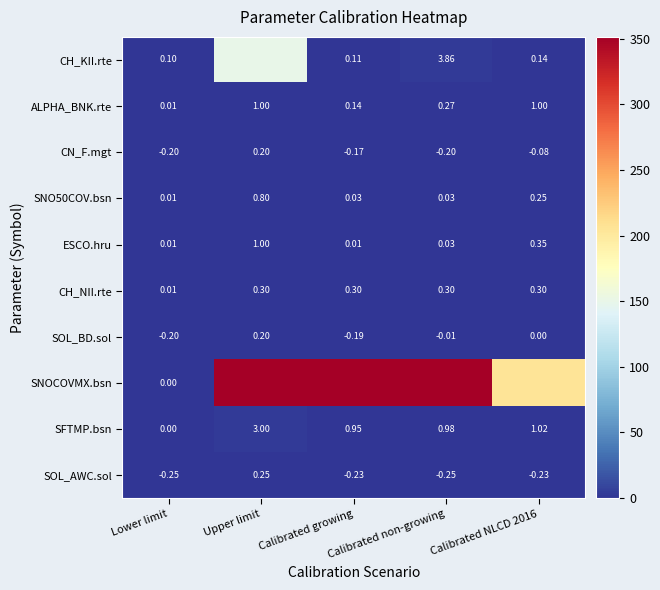

What is the total value across all series at Calibrated non-growing?

501.0